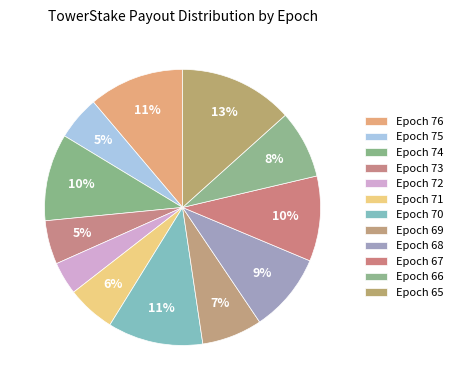

How many segments does this pie chart have?

12